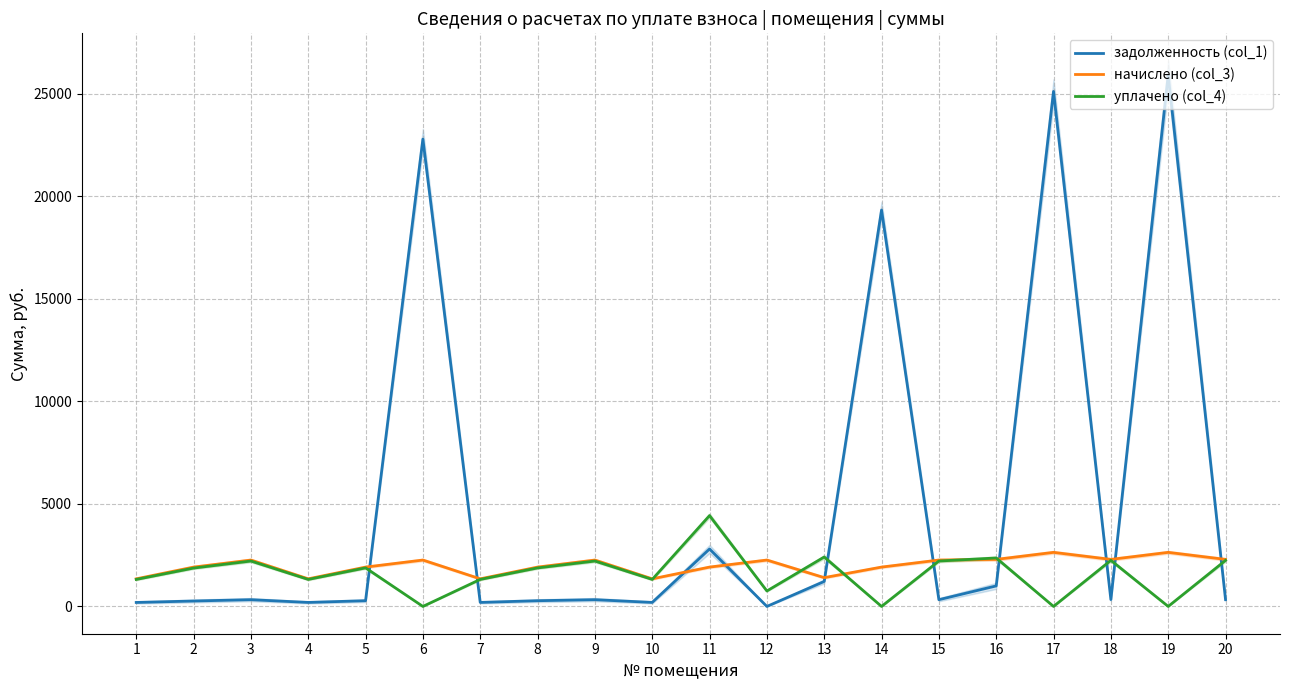

At which category is the sum across all series the highest?

19